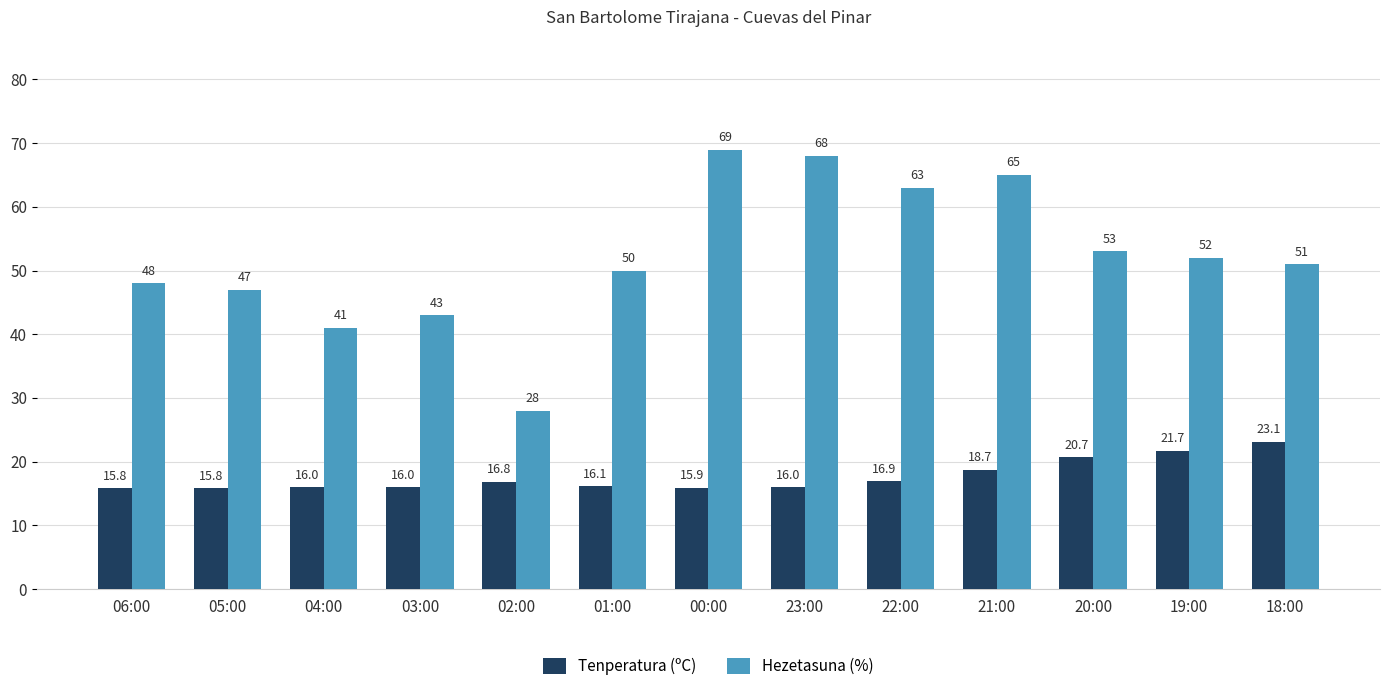

Which series has the largest total across all categories?

Hezetasuna (%)